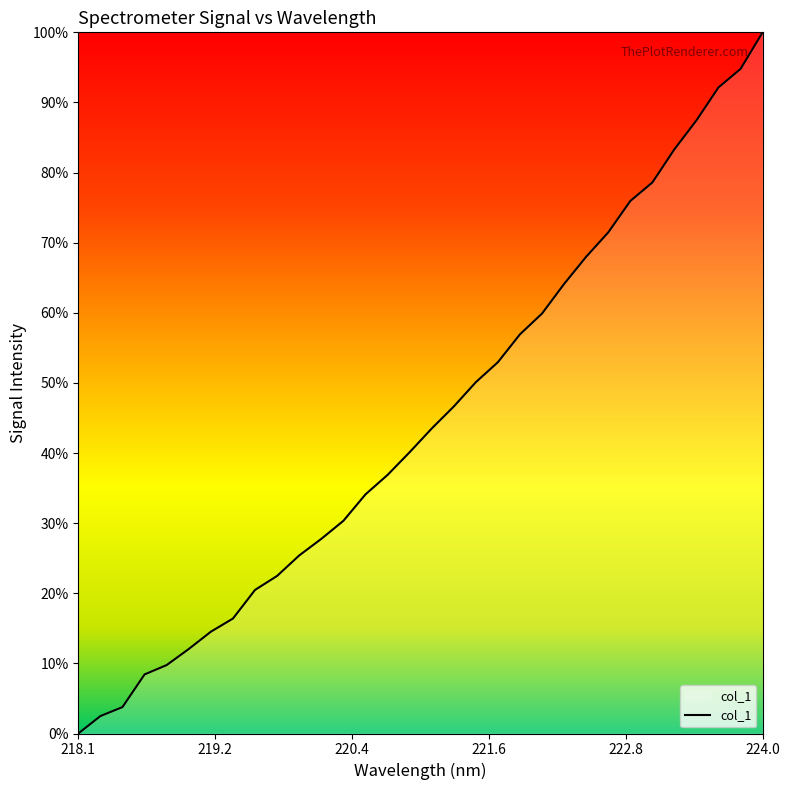

True or false: there are more than 2 points higher than both neighbors.

False